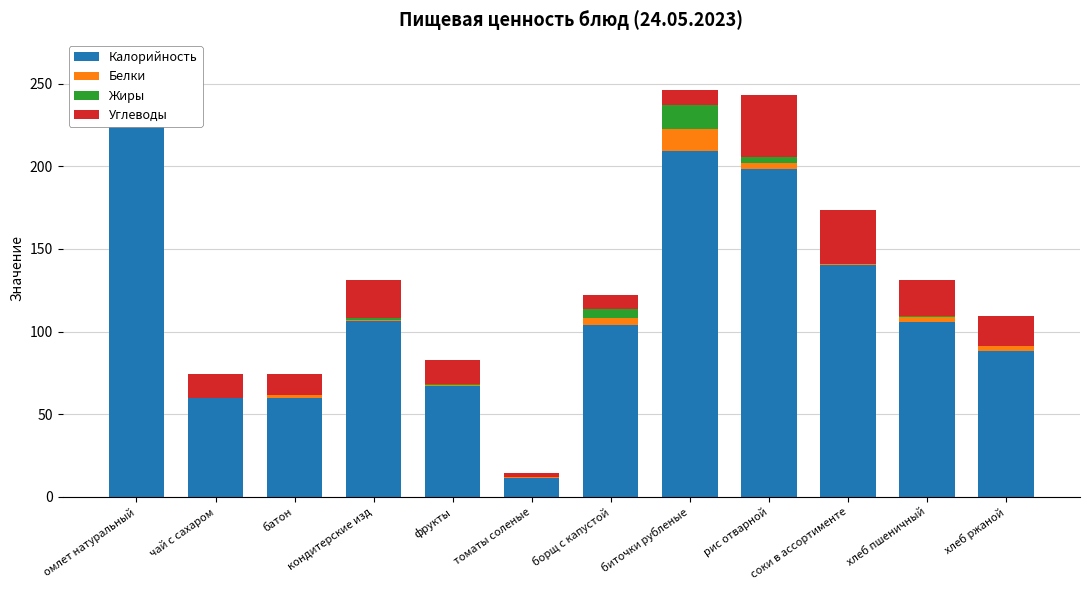

The value of Углеводы at биточки рубленые is 9.0. True or false?

True